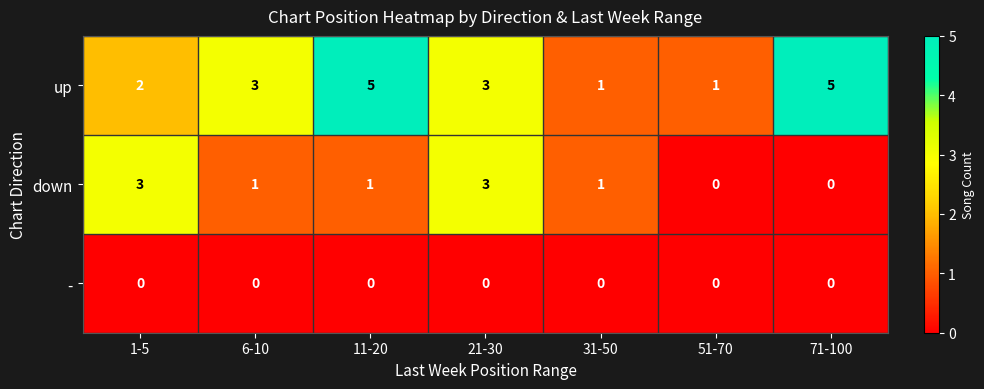

Is it true that - equals 0 at 51-70?

True